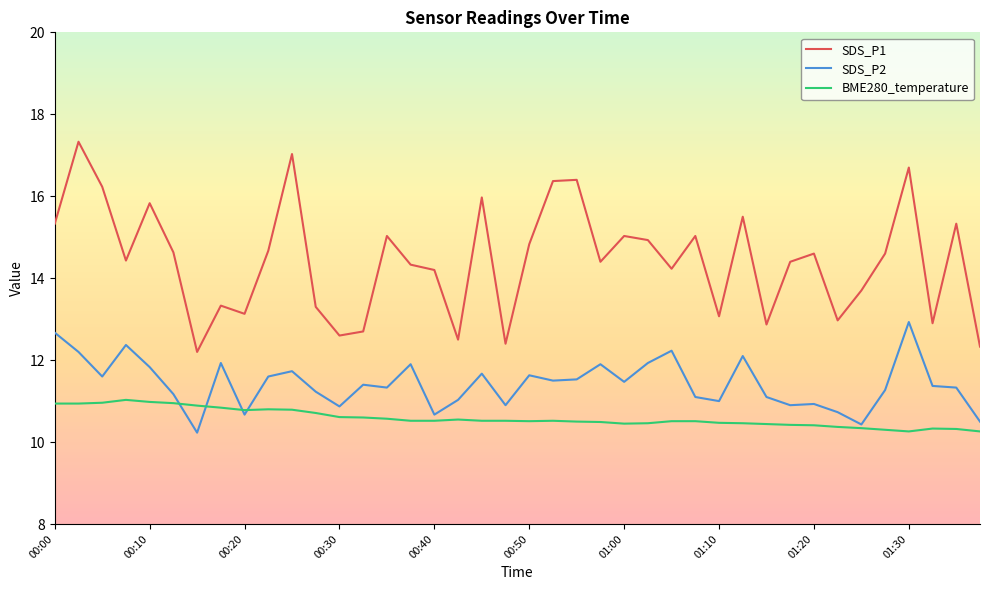

True or false: SDS_P1 and BME280_temperature intersect in this chart.

False